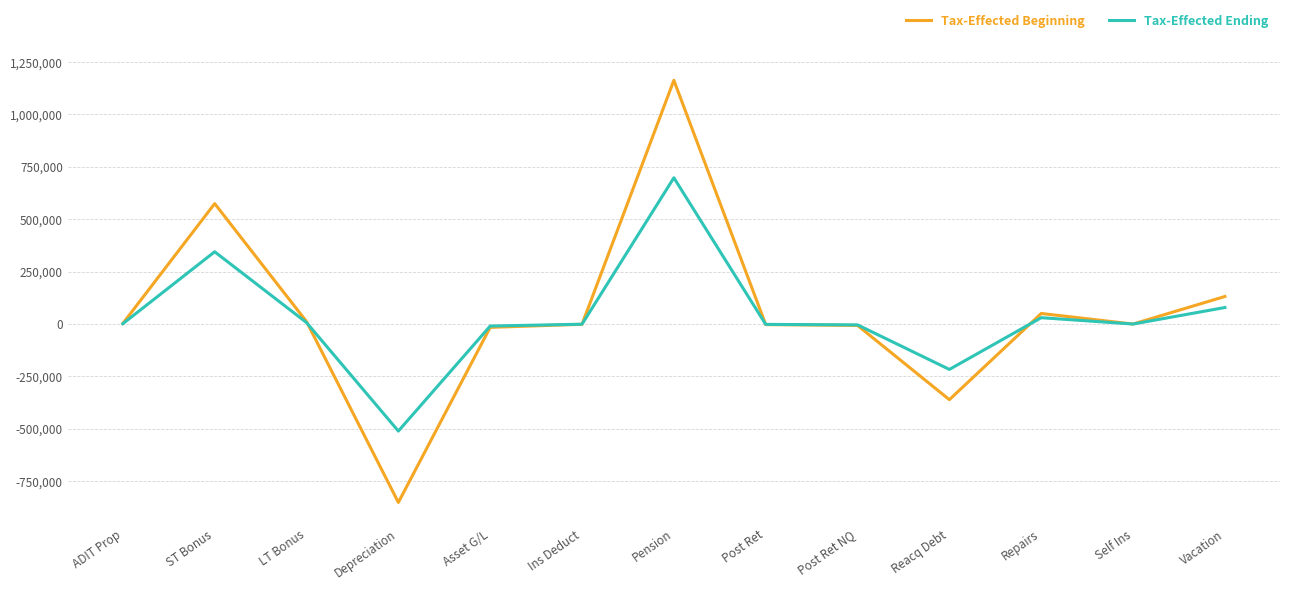

Does the chart have visible grid lines?

Yes